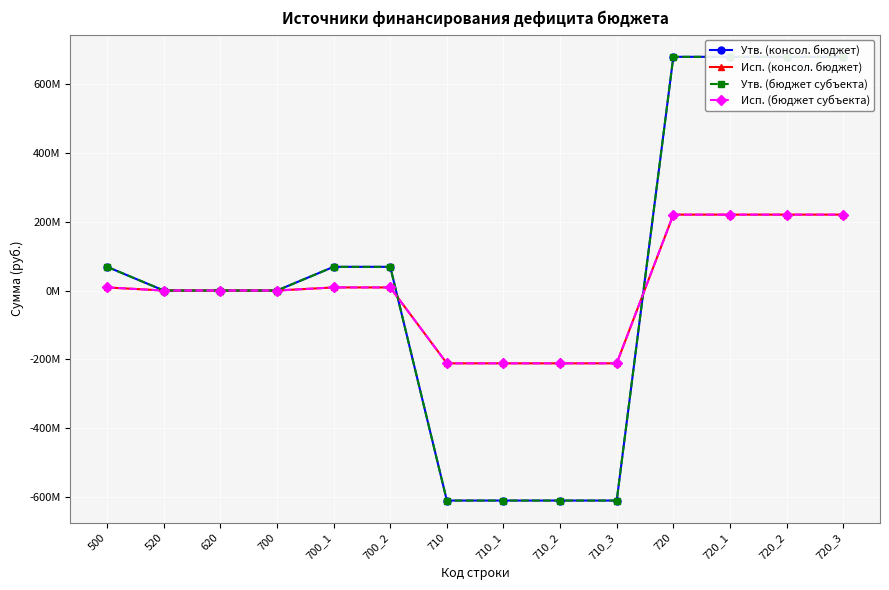

Which series has the largest range (max minus min)?

Утв. (консол. бюджет)